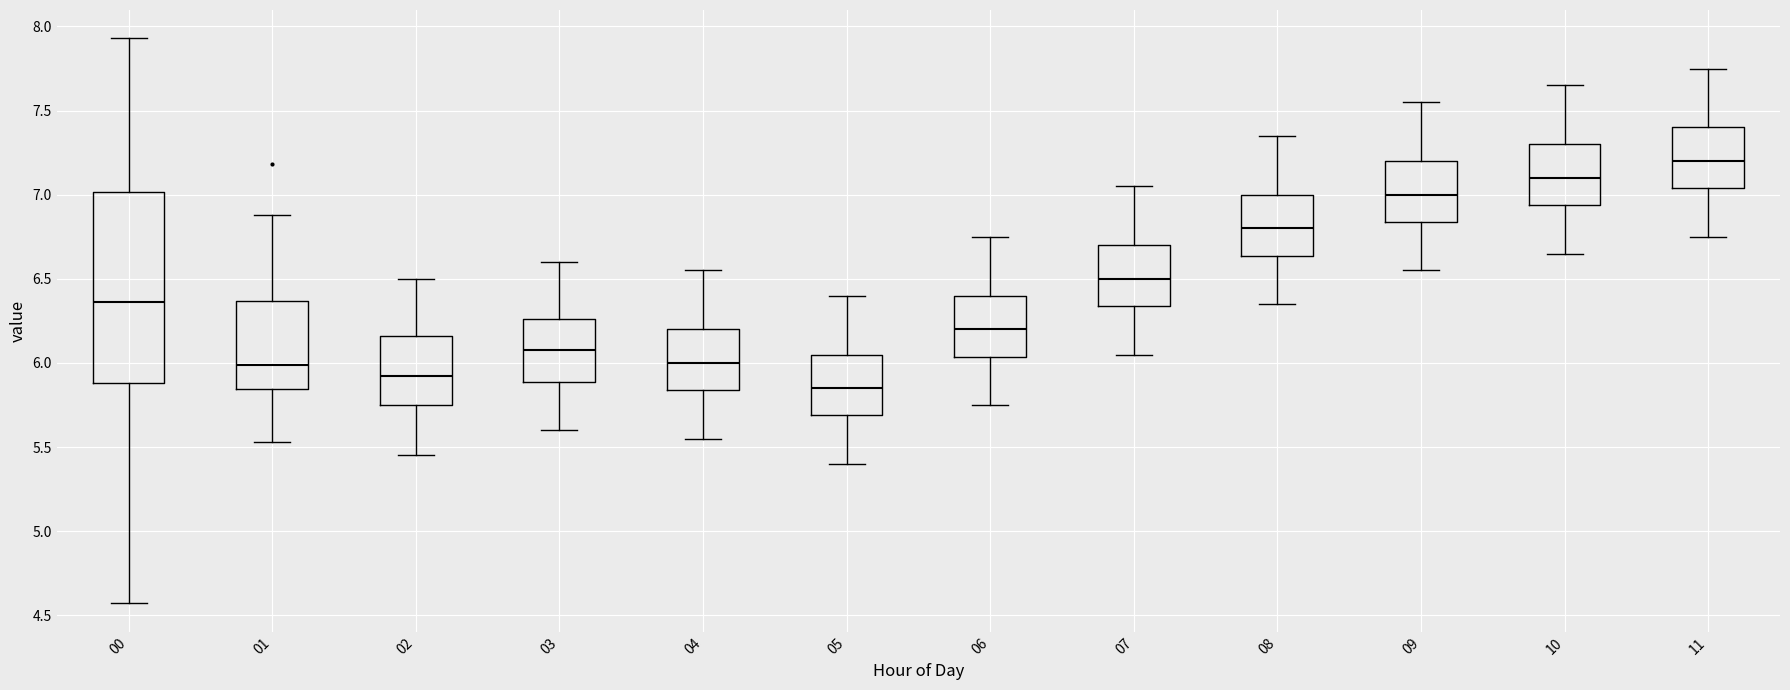

Where is the upper edge of the box at x = 03 on the y-axis? The values are not printed on the chart, so give them approximately, as read against the axis.

6.25